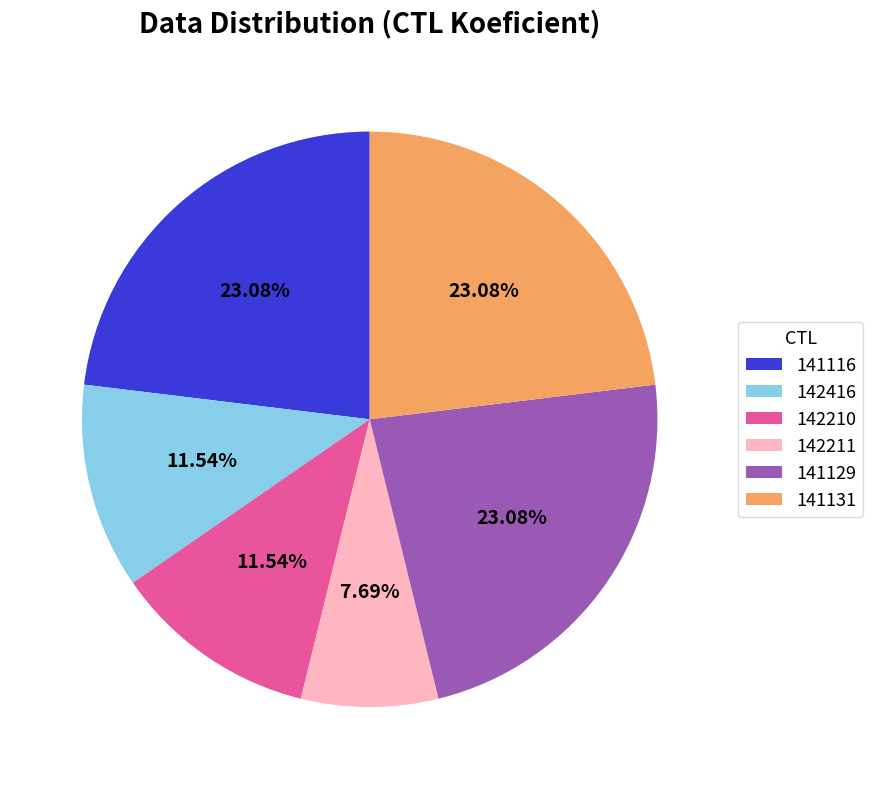

True or false: 141131 accounts for 23% of the total.

True